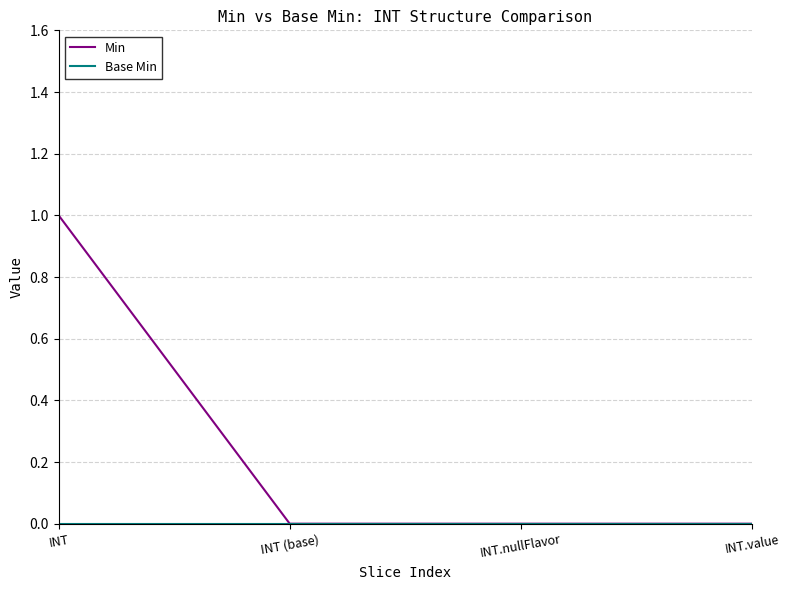

True or false: Min has a value of 0 at INT.nullFlavor.

True